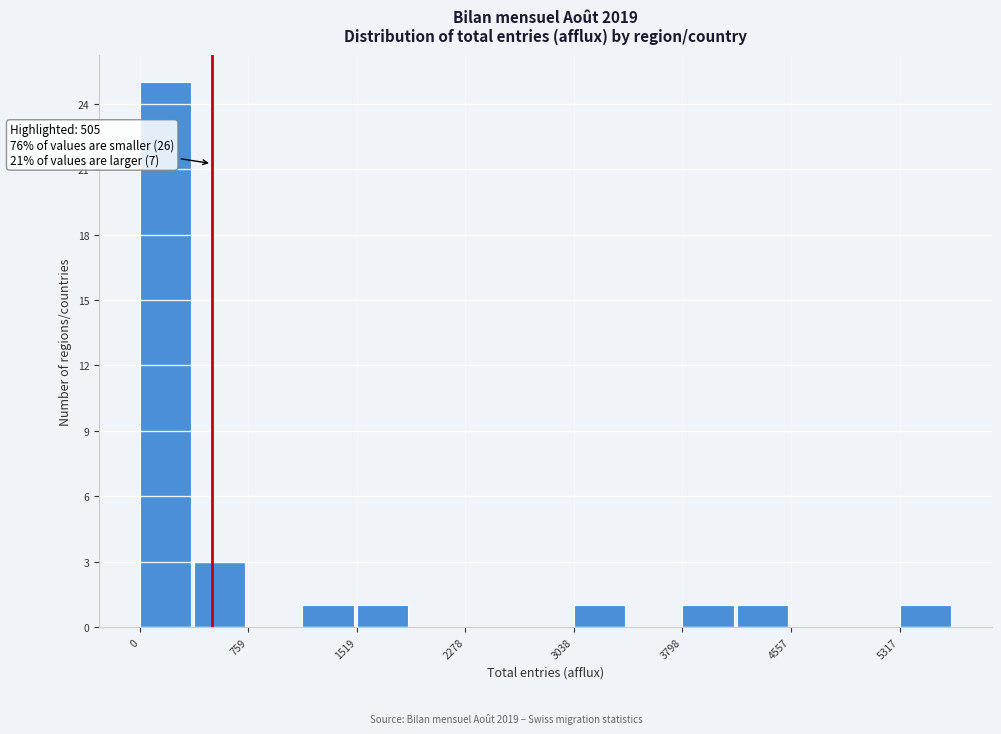

Read against the x-axis, roughly where is the centre of the tallest bar?

200